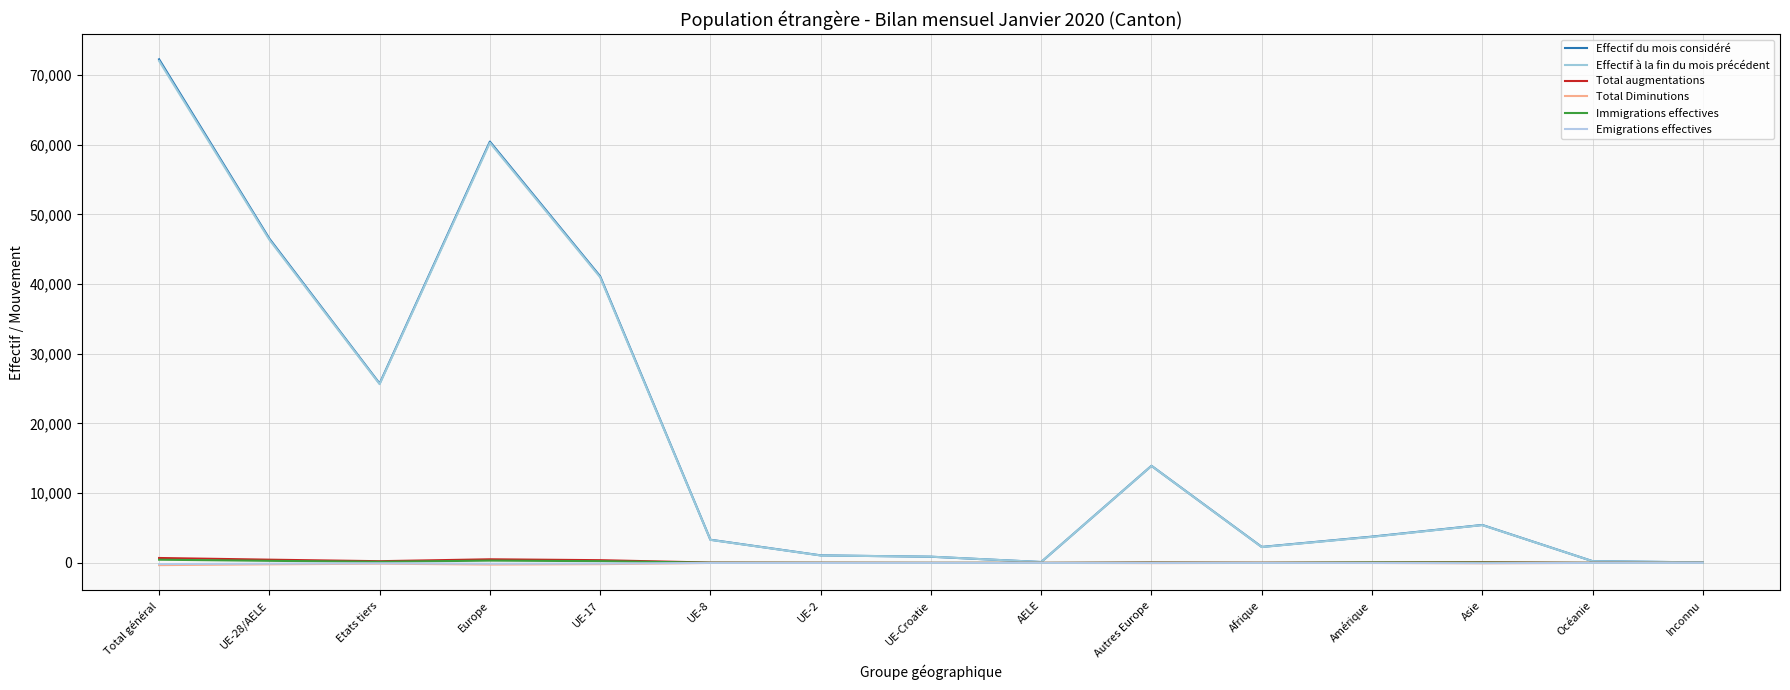

What is the value of the Total Diminutions point at the 14th from the left?

-4